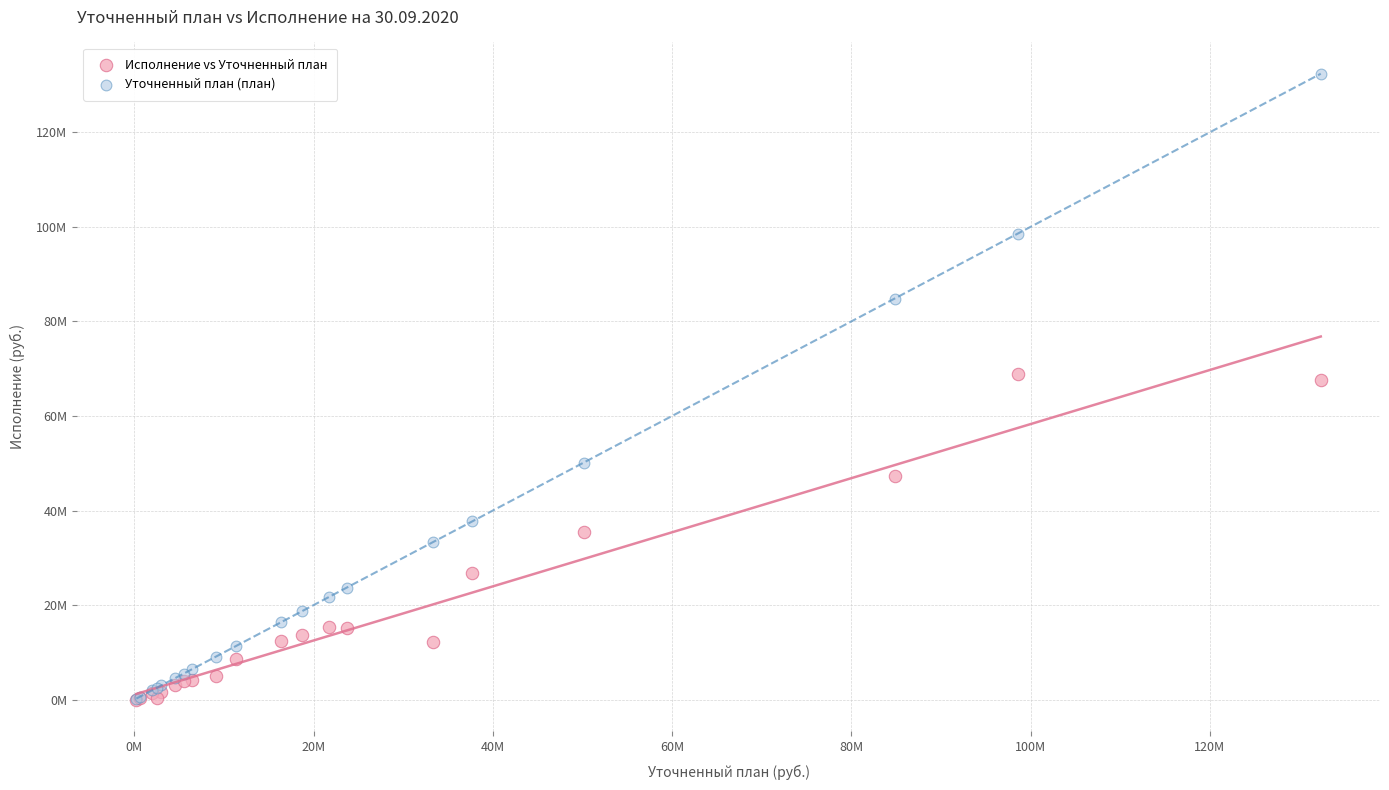

What are all the series names shown in the legend?

Исполнение vs Уточненный план, Уточненный план (план)